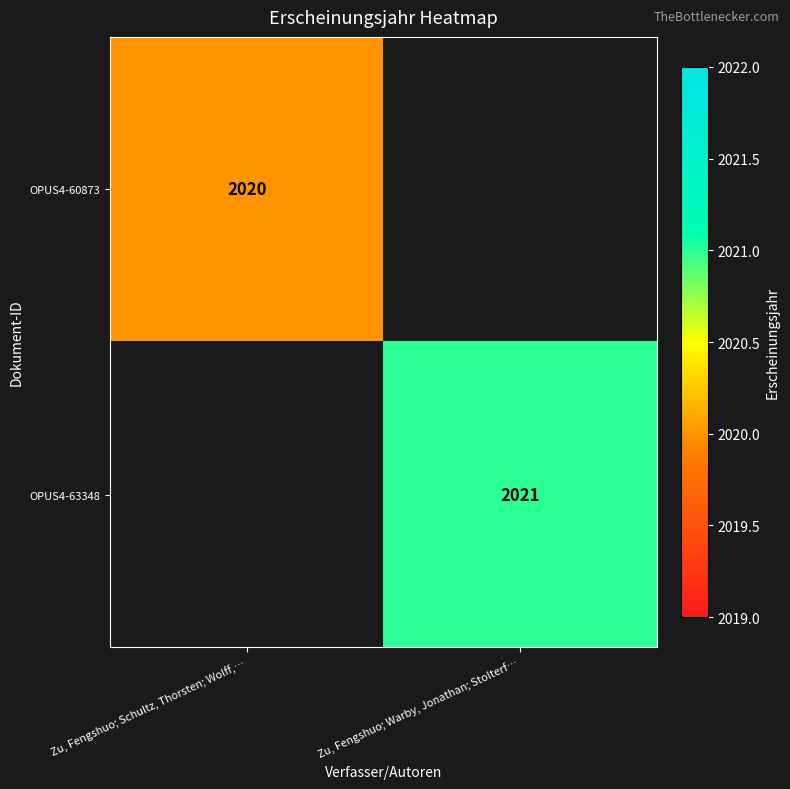

True or false: OPUS4-63348 has a value of 1049 at Zu, Fengshuo; Warby, Jonathan; Stolterf….

False